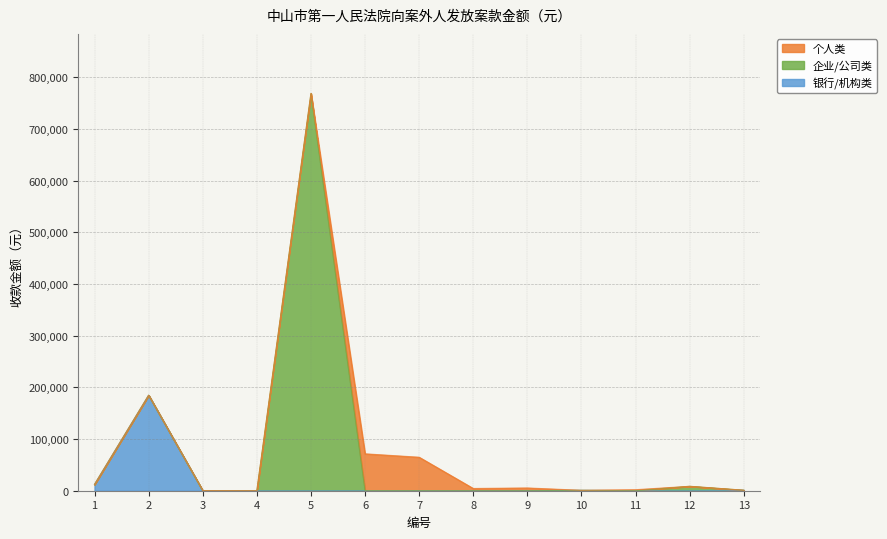

Reading left to right, what are all the values shown in this chart?

银行/机构类: 1=12225.1	2=184755.4	3=0.0	4=0.0	5=0.0	6=0.0	7=0.0	8=0.0	9=0.0	10=849.9	11=0.0	12=0.0	13=994.3
企业/公司类: 1=0.0	2=0.0	3=254.9	4=11.2	5=768439.7	6=0.0	7=0.0	8=0.0	9=0.0	10=0.0	11=0.0	12=8549.9	13=0.0
个人类: 1=0.0	2=0.0	3=0.0	4=0.0	5=0.0	6=71400.0	7=64800.0	8=4350.0	9=5350.0	10=0.0	11=2000.0	12=0.0	13=0.0